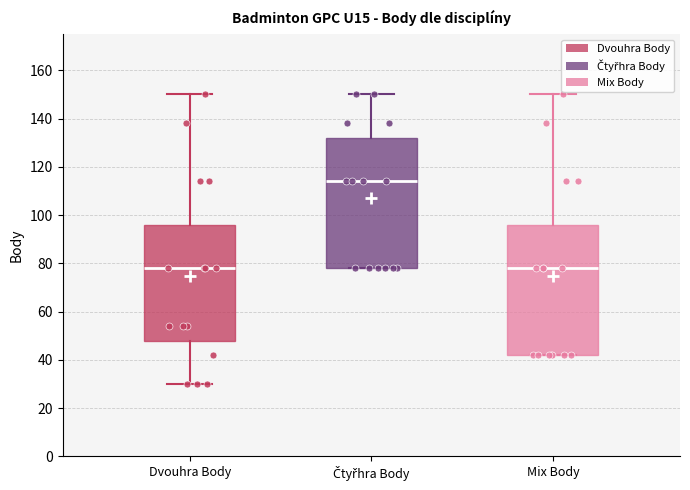

Reading left to right, transcribe this box plot: for each box, give where its median line is, the range the box spans, and where its two whiskers end, as read against the y-axis. The values are not printed on the chart, so give them approximately, as read against the axis.

Dvouhra Body: median 78, box 48 to 96, whiskers 30 to 150
Čtyřhra Body: median 114, box 78 to 132, whiskers 78 to 150
Mix Body: median 78, box 42 to 96, whiskers 42 to 150